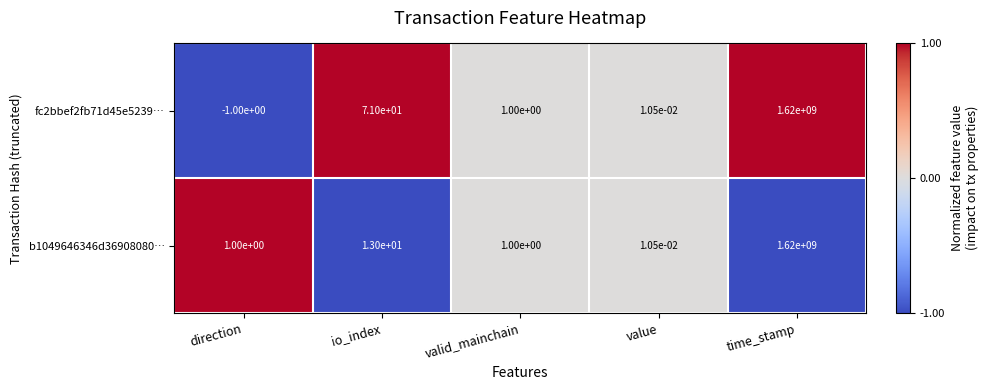

The fc2bbef2fb71d45e5239… series shows 71.0 at io_index. True or false?

True